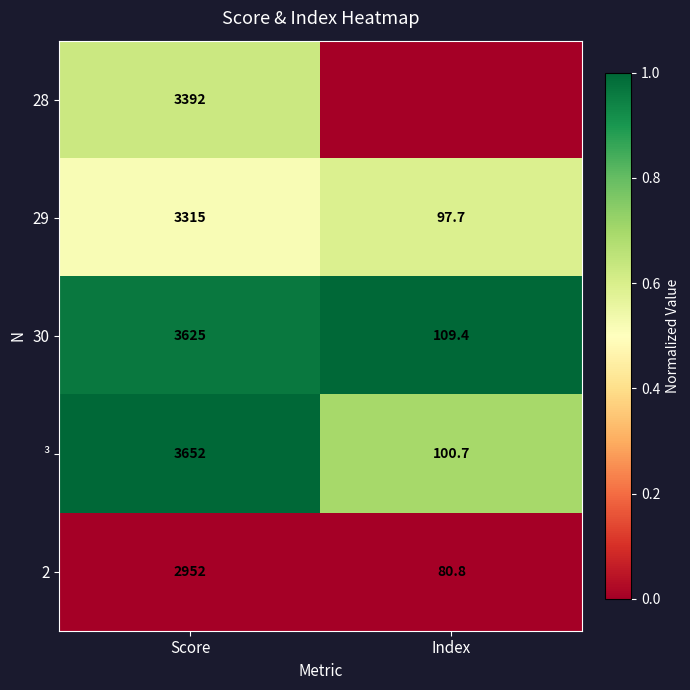

At which label is 2 closest to 1516?

Index